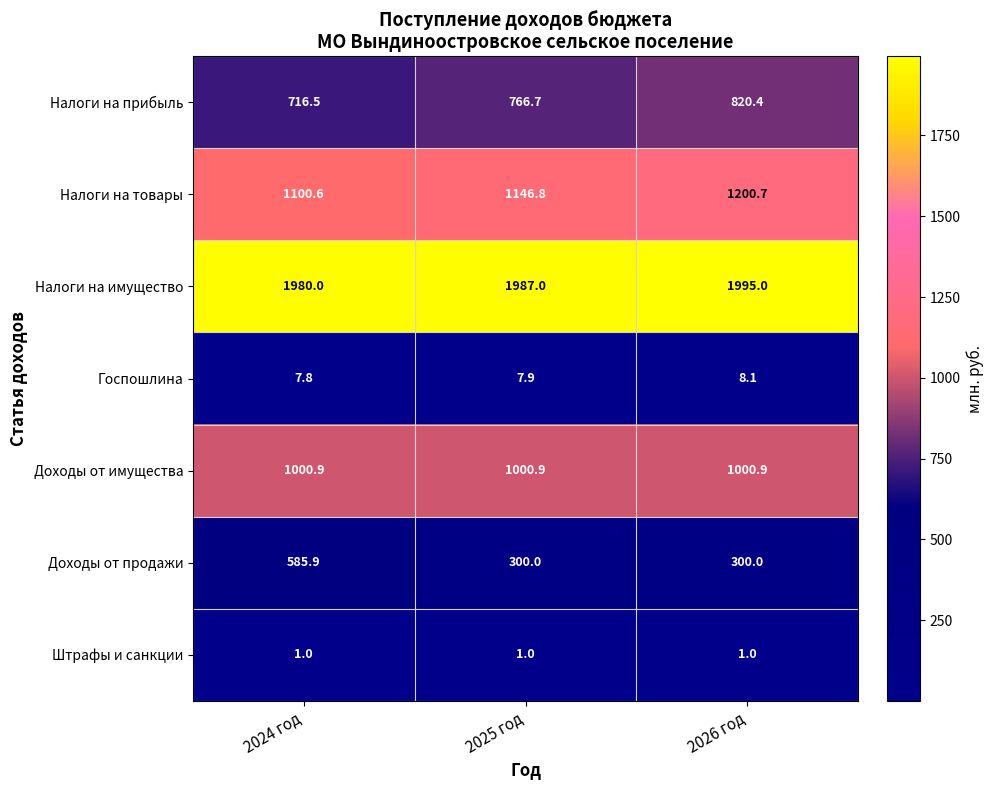

Reading left to right, extract all data points from this chart.

Налоги на прибыль: 2024 год=716.5	2025 год=766.7	2026 год=820.4
Налоги на товары: 2024 год=1100.6	2025 год=1146.8	2026 год=1200.7
Налоги на имущество: 2024 год=1980.0	2025 год=1987.0	2026 год=1995.0
Госпошлина: 2024 год=7.8	2025 год=7.9	2026 год=8.1
Доходы от имущества: 2024 год=1000.9	2025 год=1000.9	2026 год=1000.9
Доходы от продажи: 2024 год=585.9	2025 год=300.0	2026 год=300.0
Штрафы и санкции: 2024 год=1.0	2025 год=1.0	2026 год=1.0